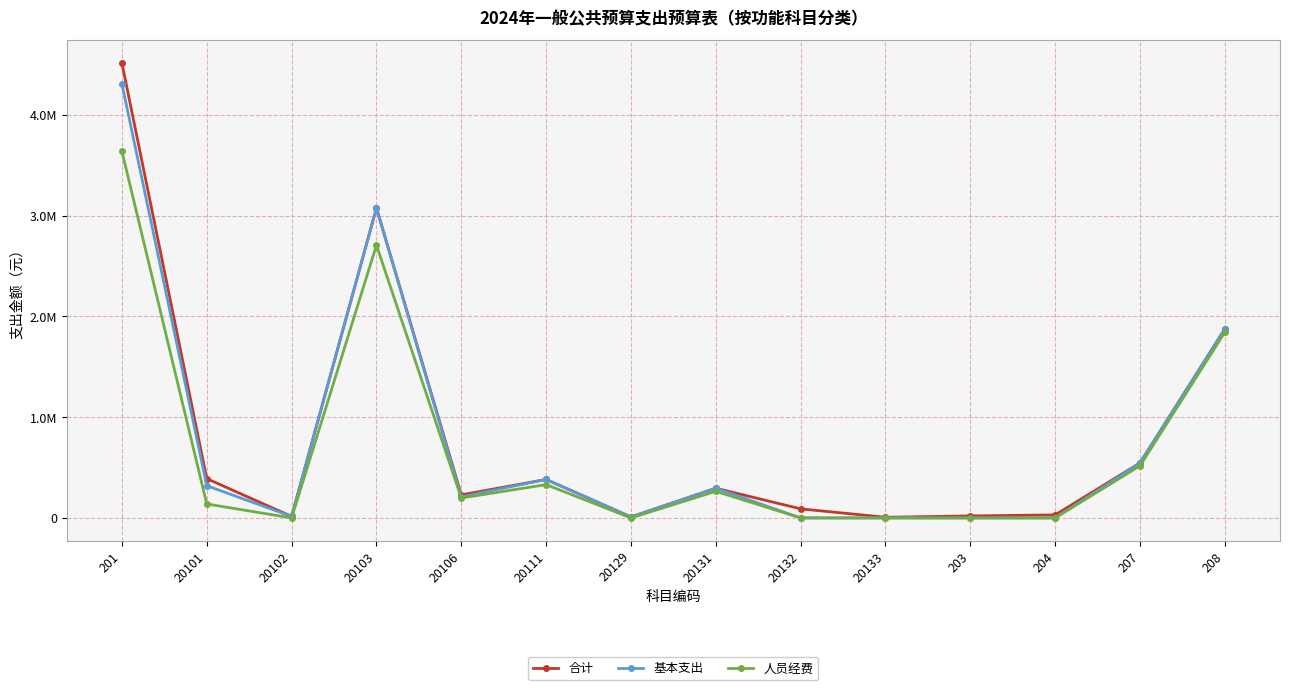

Is the value of 合计 at 20132 greater than the value of 基本支出 at 201?

No